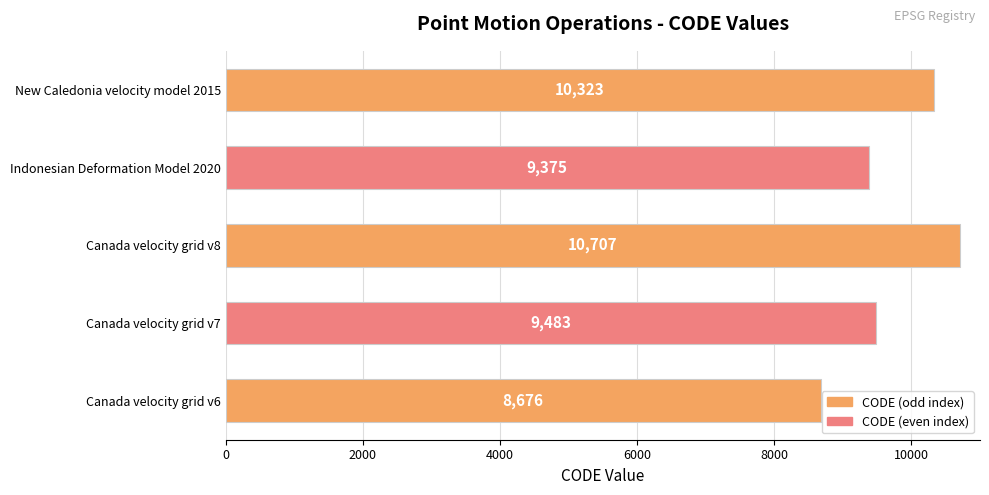

Reading bottom to top, extract all data points from this chart.

8676	9483	10707	9375	10323